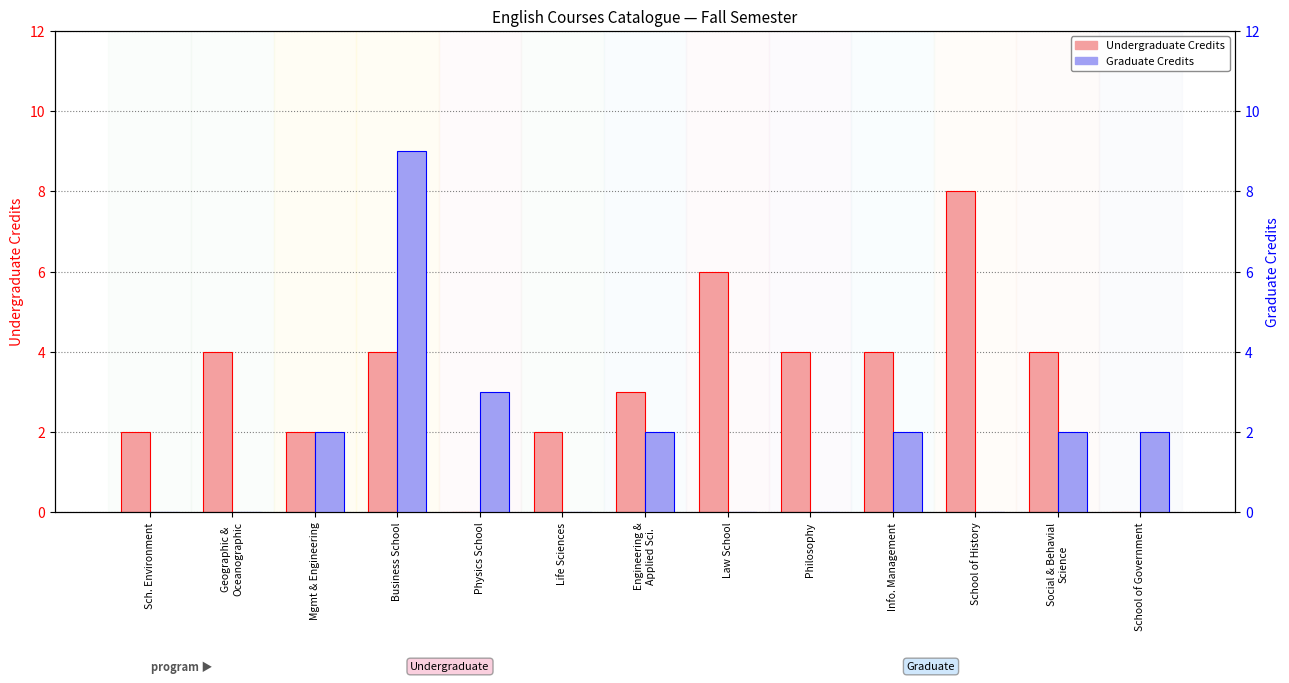

Reading left to right, extract all data points from this chart.

Undergraduate Credits: Sch. Environment=2	Geographic &
Oceanographic=4	Mgmt & Engineering=2	Business School=4	Physics School=0	Life Sciences=2	Engineering &
Applied Sci.=3	Law School=6	Philosophy=4	Info. Management=4	School of History=8	Social & Behavial
Science=4	School of Government=0
Graduate Credits: Sch. Environment=0	Geographic &
Oceanographic=0	Mgmt & Engineering=2	Business School=9	Physics School=3	Life Sciences=0	Engineering &
Applied Sci.=2	Law School=0	Philosophy=0	Info. Management=2	School of History=0	Social & Behavial
Science=2	School of Government=2